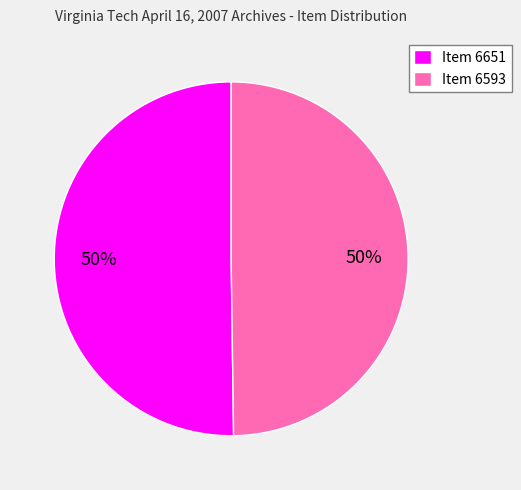

What is the ratio of the value at Item 6651 to the value at Item 6593?

1.0